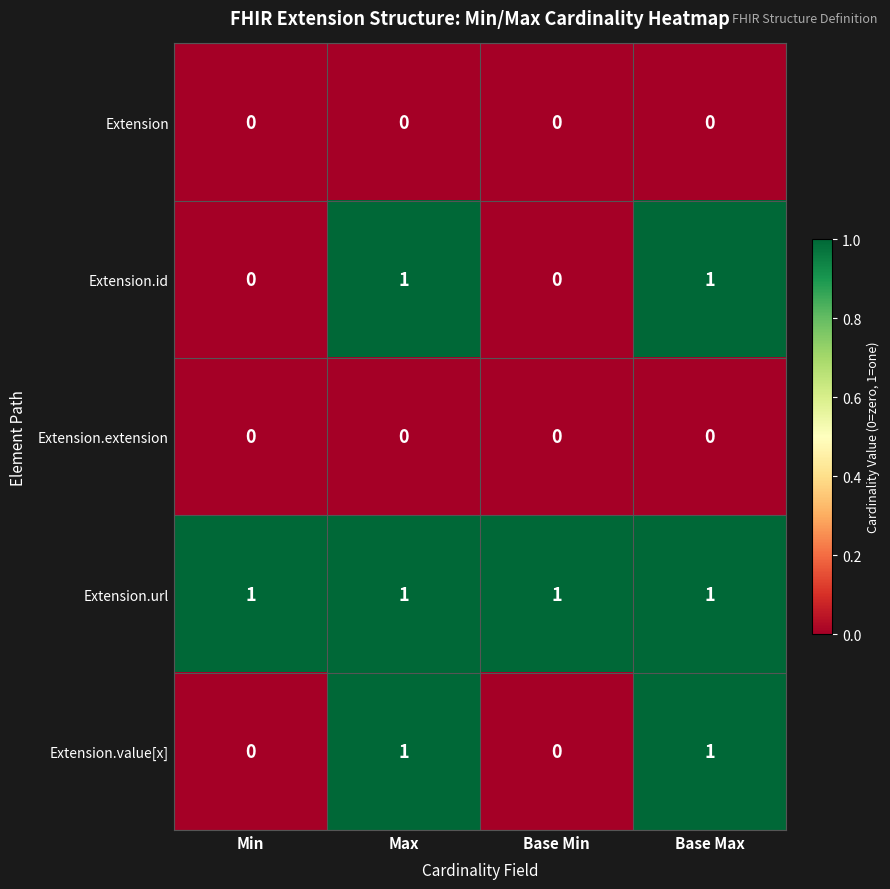

What is the spread (max minus min) of values at Base Max?

1